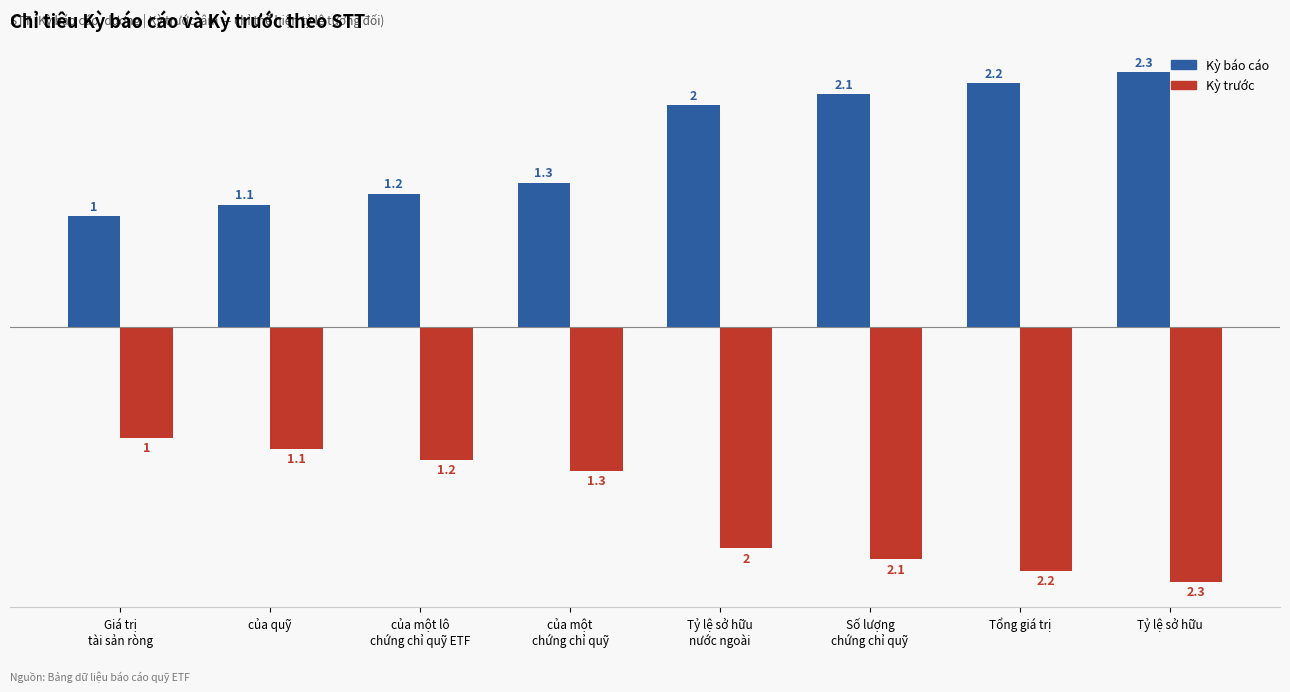

True or false: Kỳ trước has a value of -1.6 at Giá trị
tài sản ròng.

False